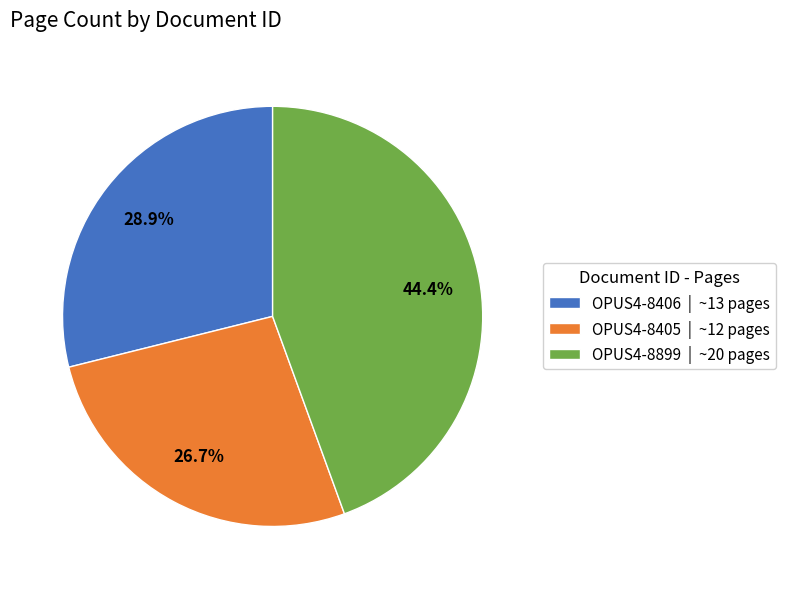

Rank the categories by value from lowest to highest.

OPUS4-8405, OPUS4-8406, OPUS4-8899